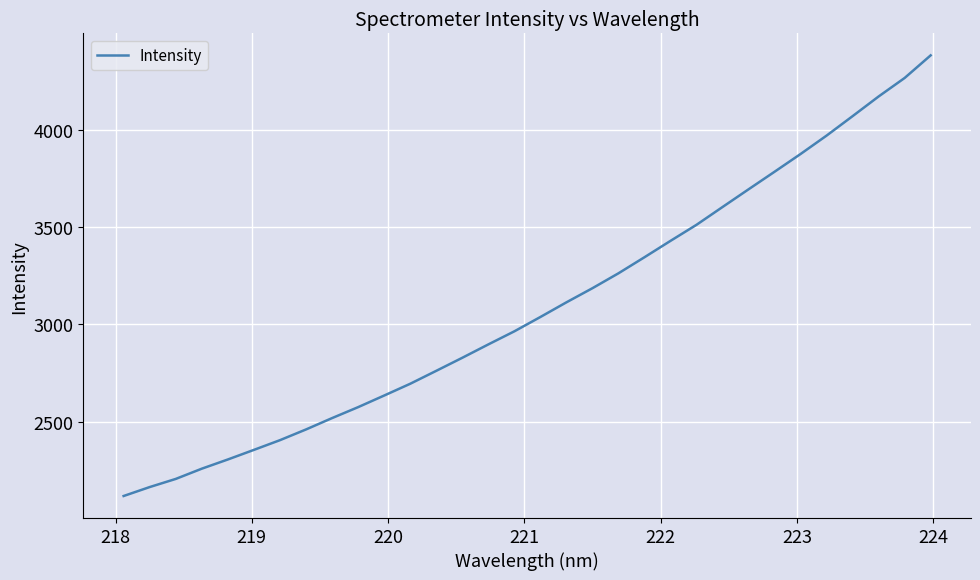

What is the minimum value shown in the chart?

2118.3